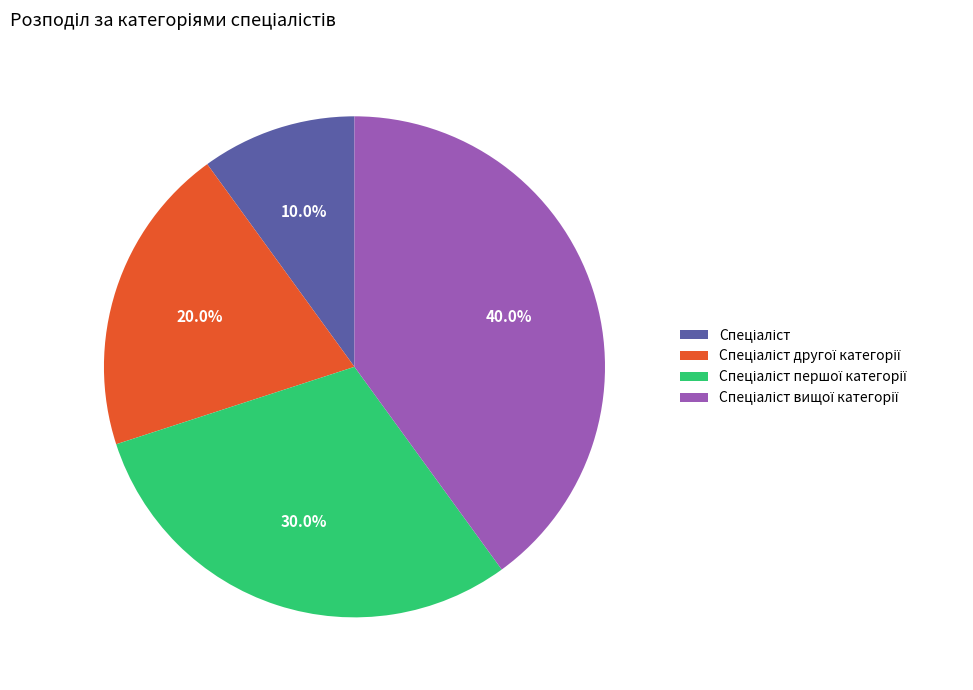

Does any single category account for the majority?

No